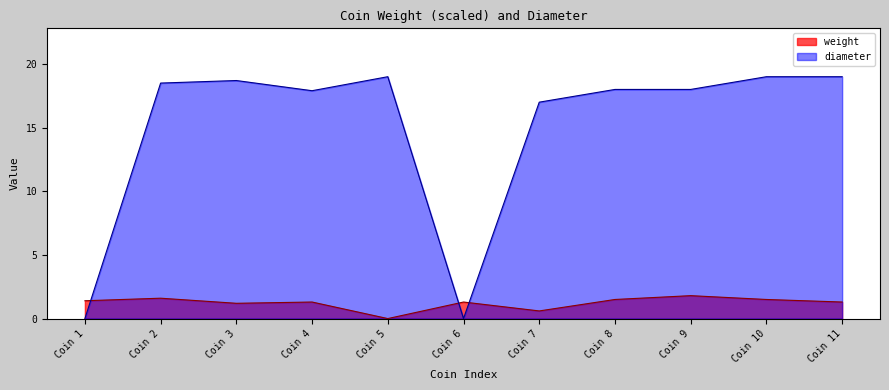

After their last crossing, which series has the higher values: weight or diameter?

diameter